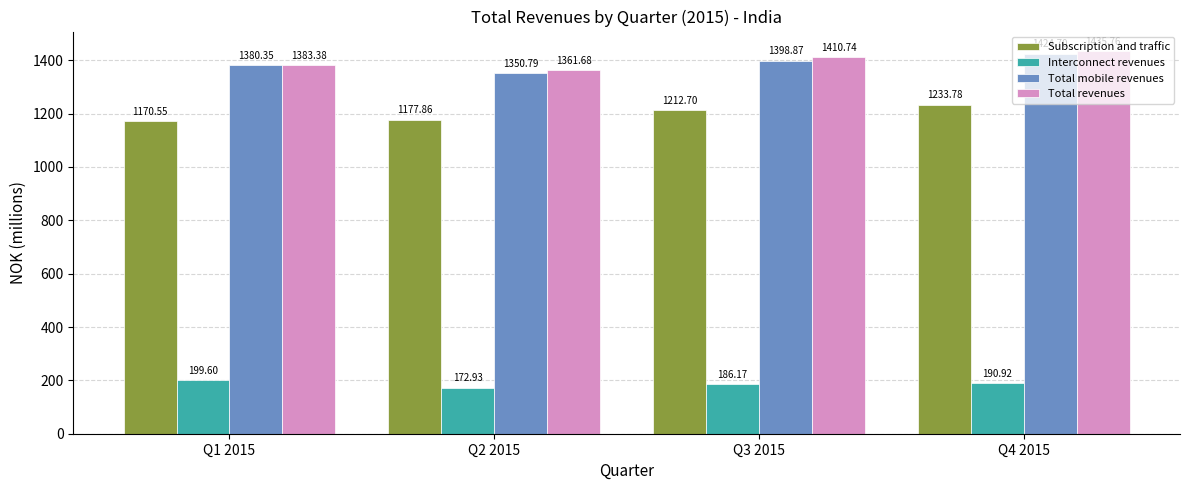

What is the spread (max minus min) of values at Q4 2015?

1244.8